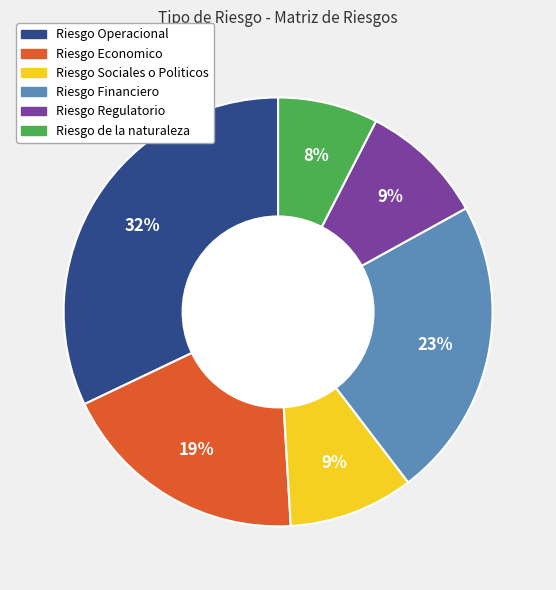

To the nearest percent, what portion does Riesgo Financiero represent?

23%